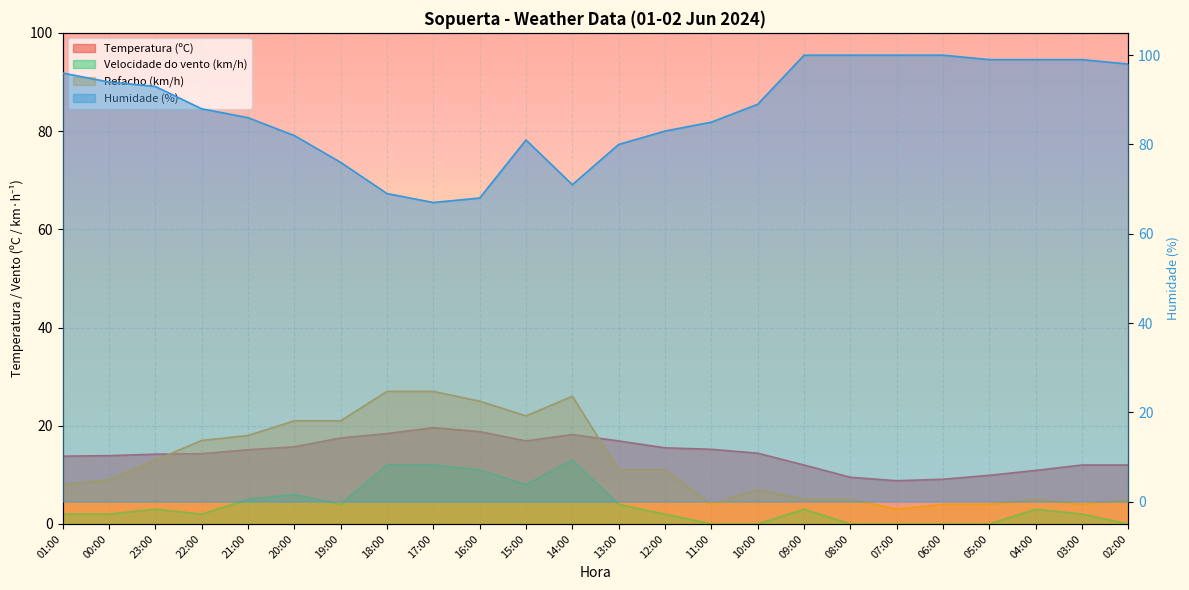

List the labels in order of Humidade (%) value, smallest first.

17:00, 16:00, 18:00, 14:00, 19:00, 13:00, 15:00, 20:00, 12:00, 11:00, 21:00, 22:00, 10:00, 23:00, 00:00, 01:00, 02:00, 05:00, 04:00, 03:00, 09:00, 08:00, 07:00, 06:00